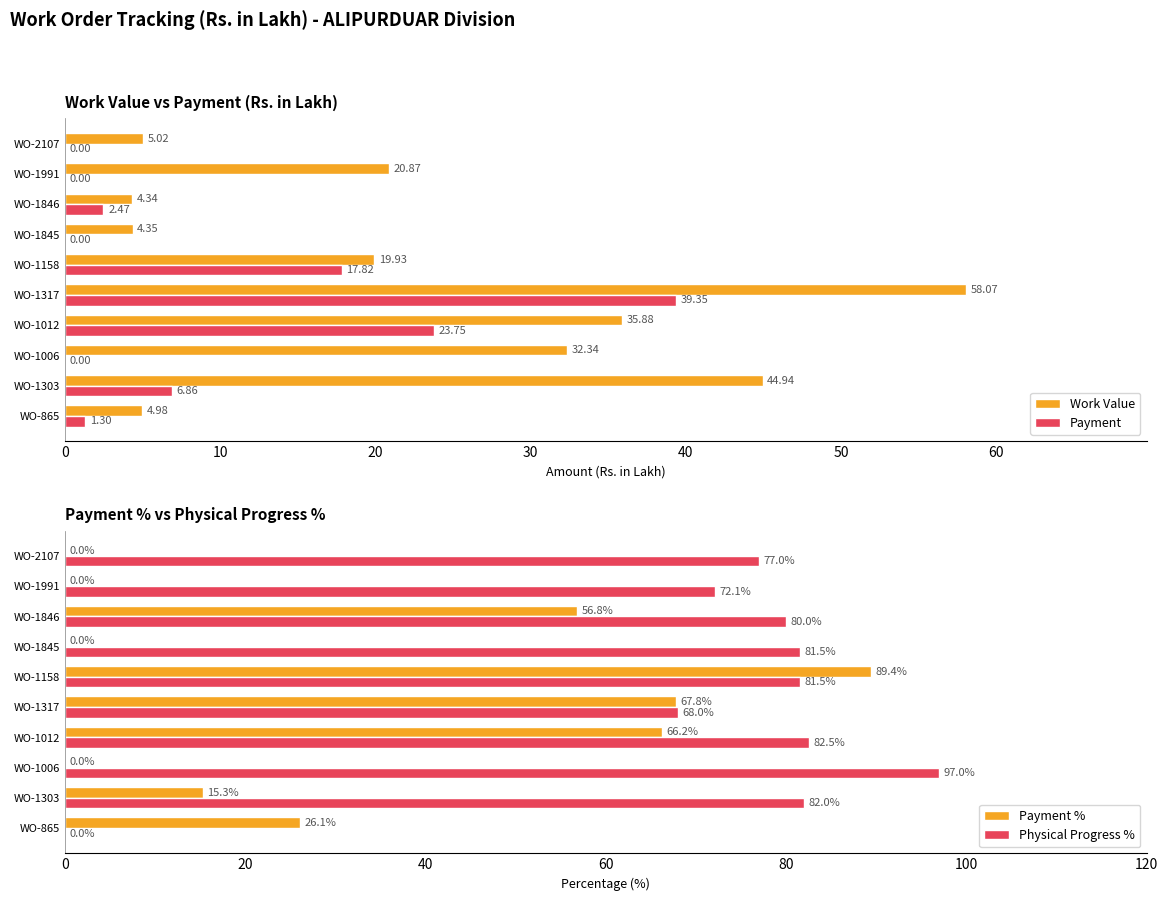

Which series has the largest total across all categories?

Physical Progress %